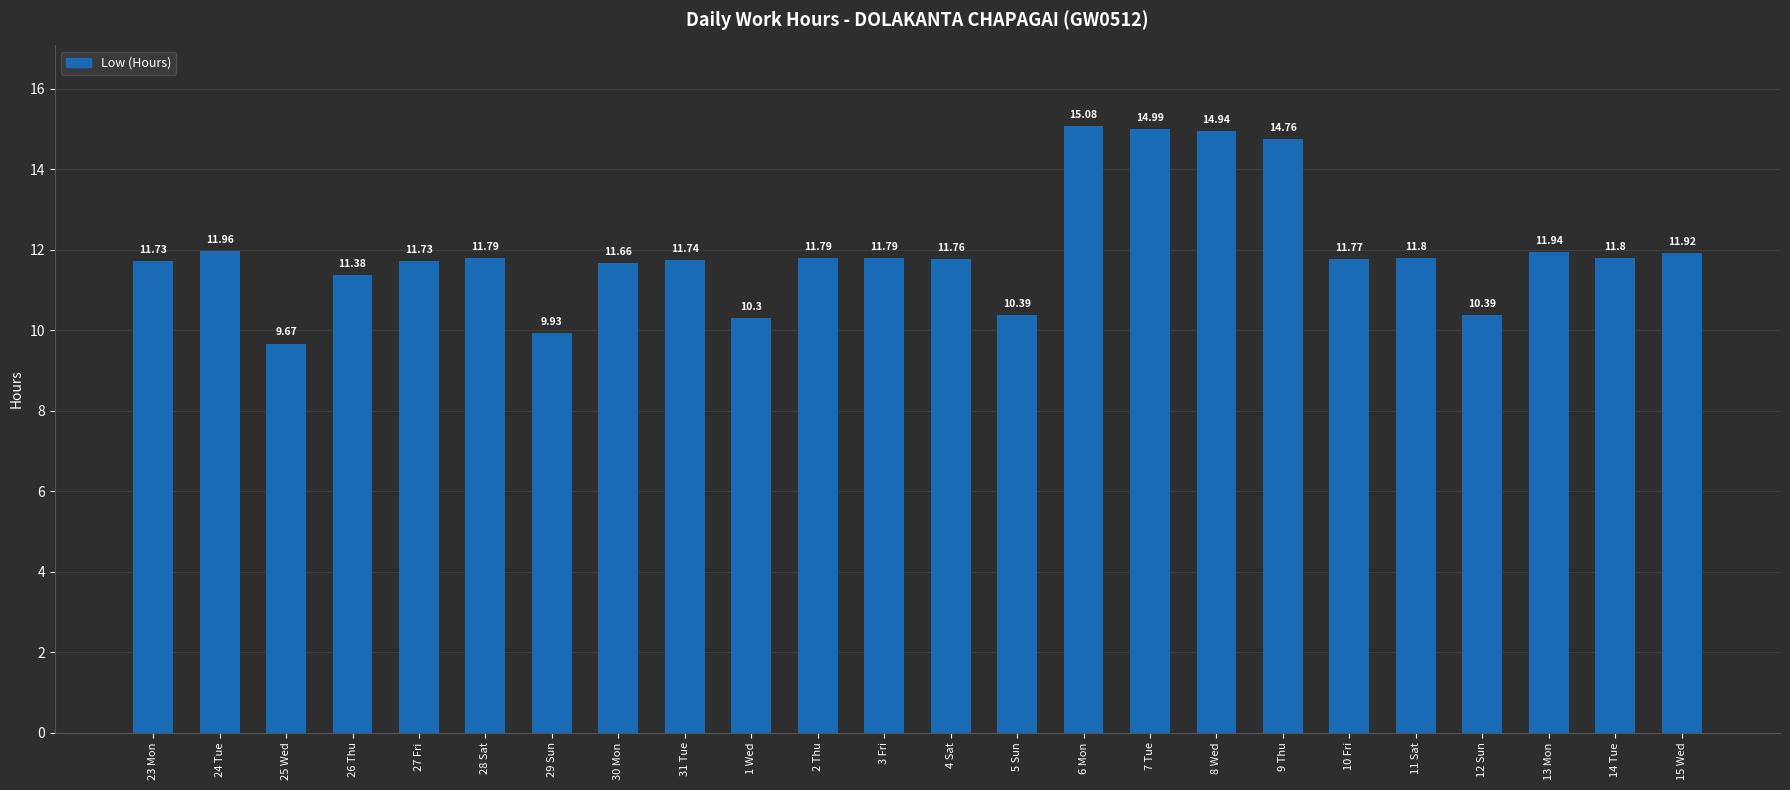

Reading left to right, transcribe all the data shown in this chart.

11.7	12.0	9.7	11.4	11.7	11.8	9.9	11.7	11.7	10.3	11.8	11.8	11.8	10.4	15.1	15.0	14.9	14.8	11.8	11.8	10.4	11.9	11.8	11.9